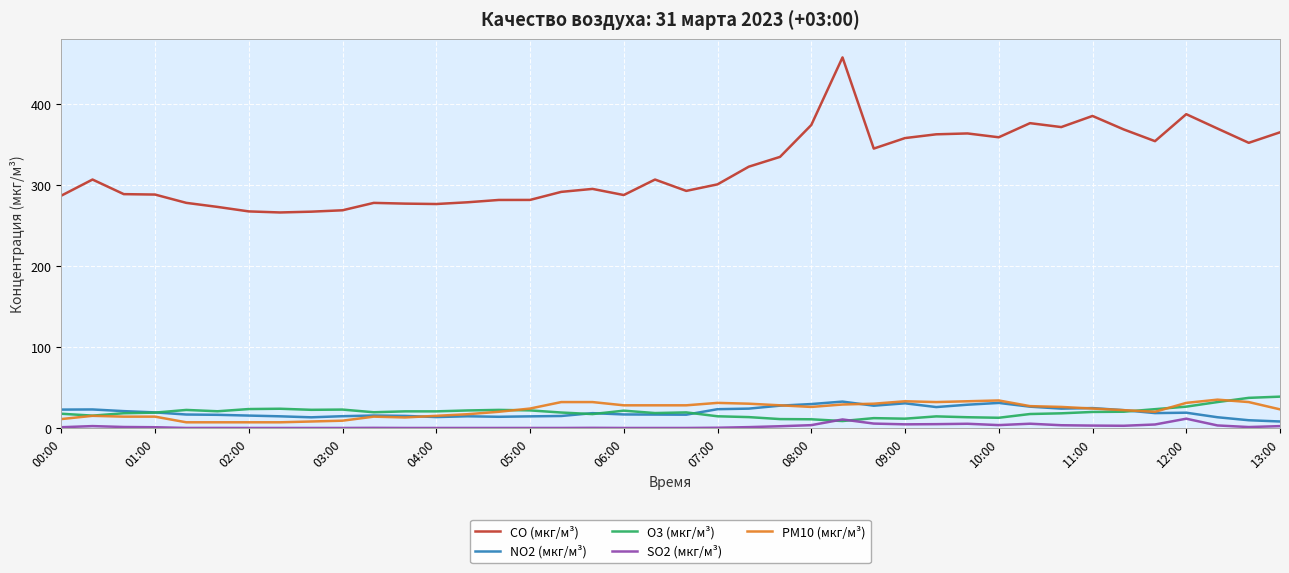

What is the maximum value for SO2 (мкг/м³)?

11.5